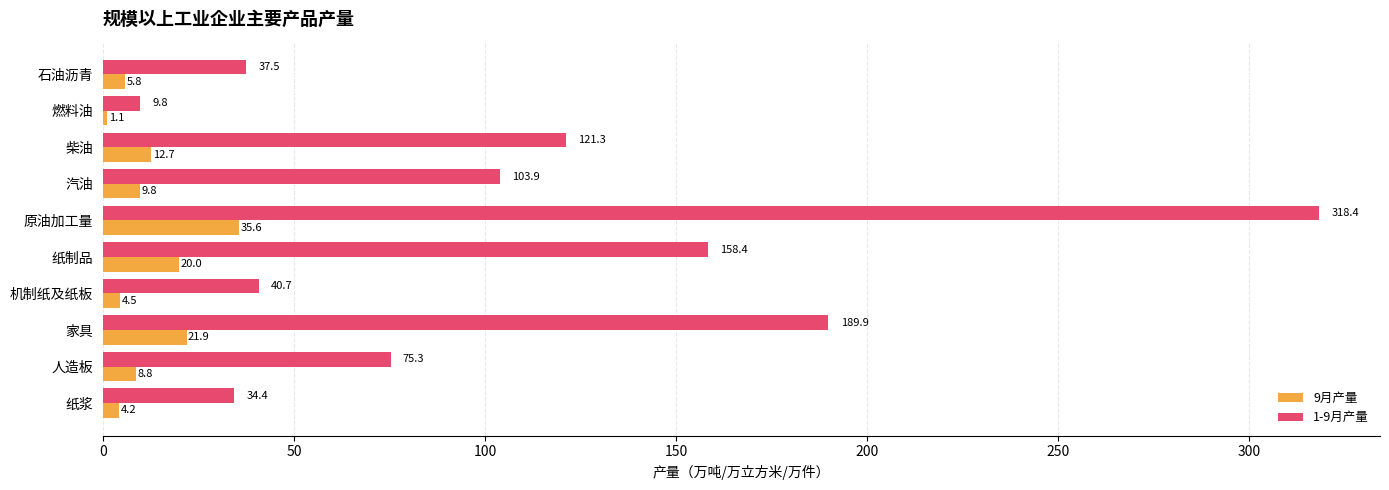

Which series has the widest spread of values?

1-9月产量